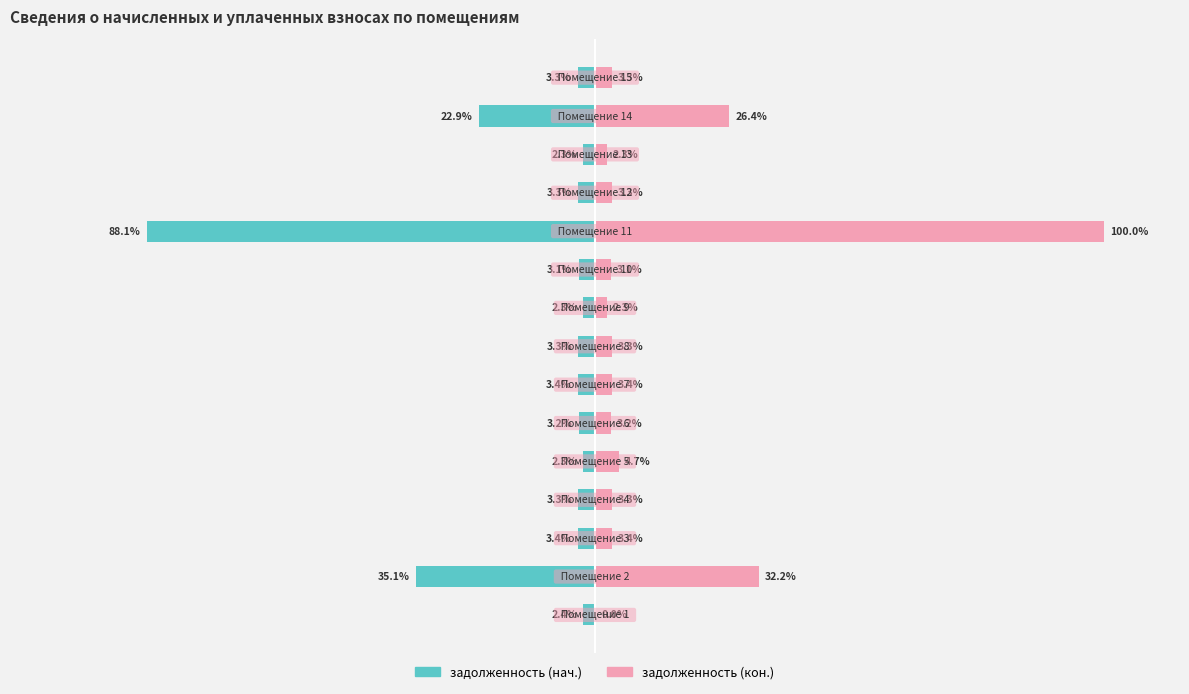

The задолженность (нач.) series shows -5.0 at 3. True or false?

False